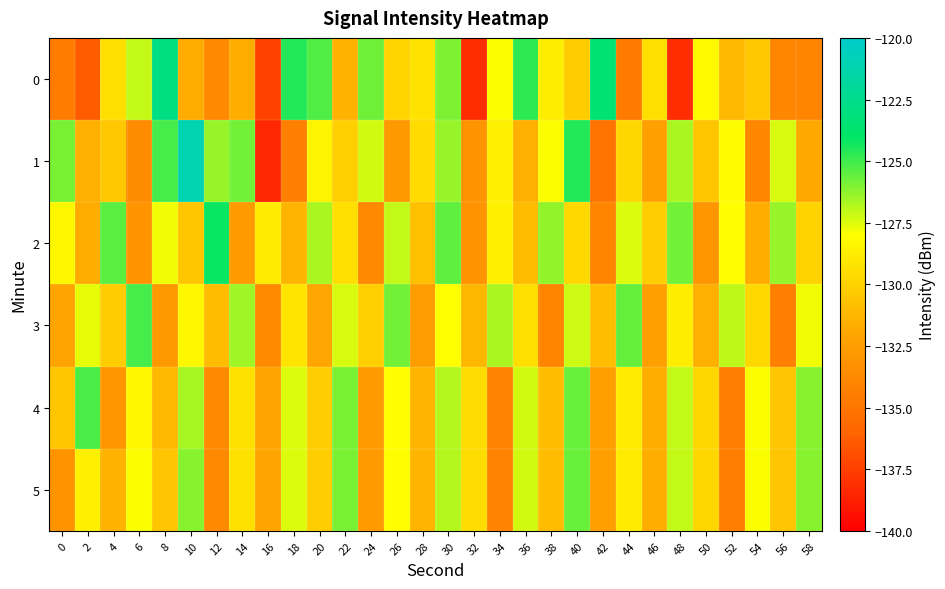

Rank the series at 52 from lowest to highest value.

4, 5, 0, 1, 2, 3